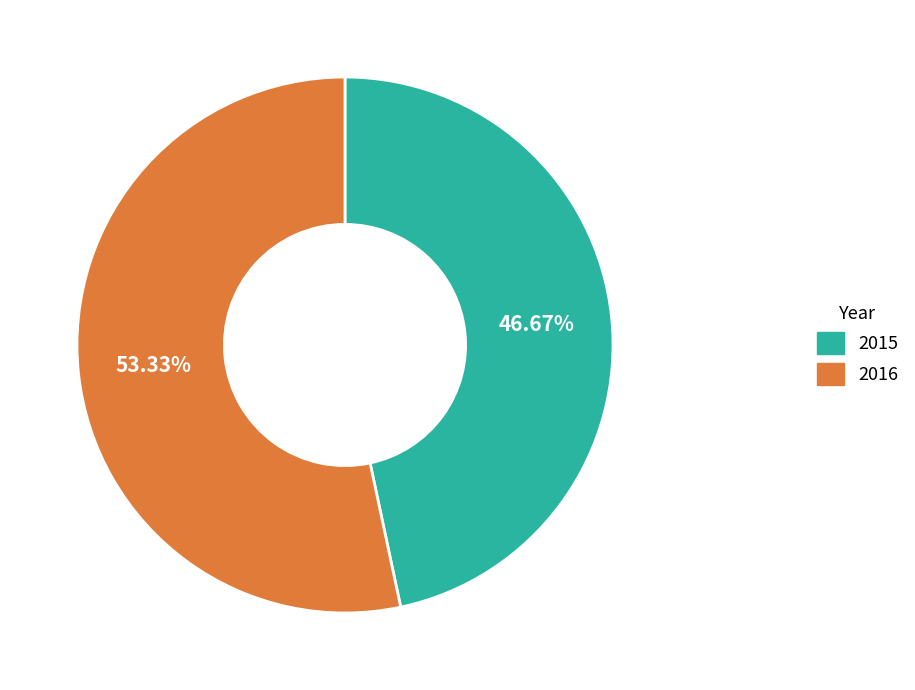

Which category has the smallest portion of the pie?

2015